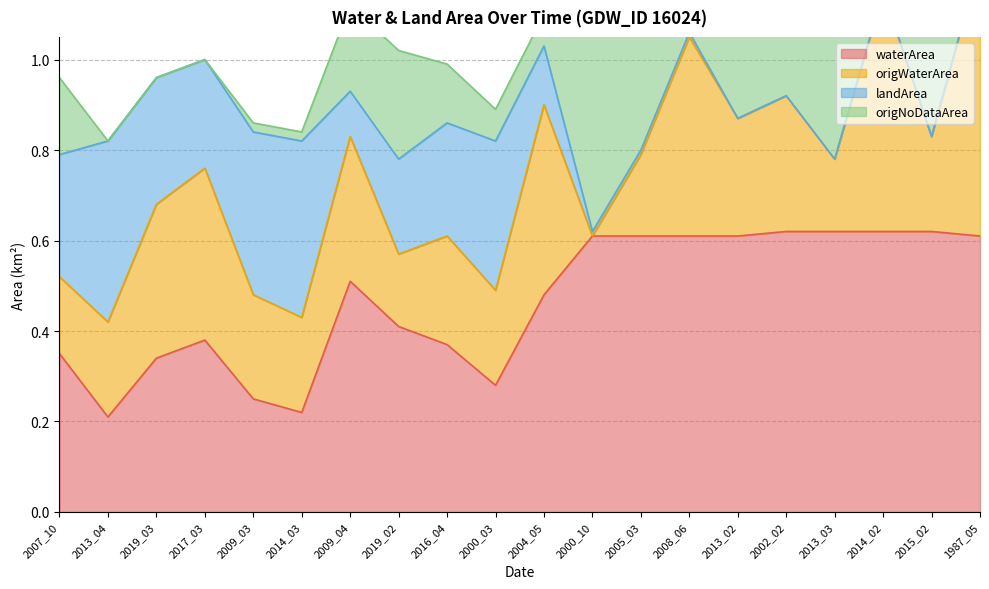

At which category is the sum across all series the highest?

1987_05